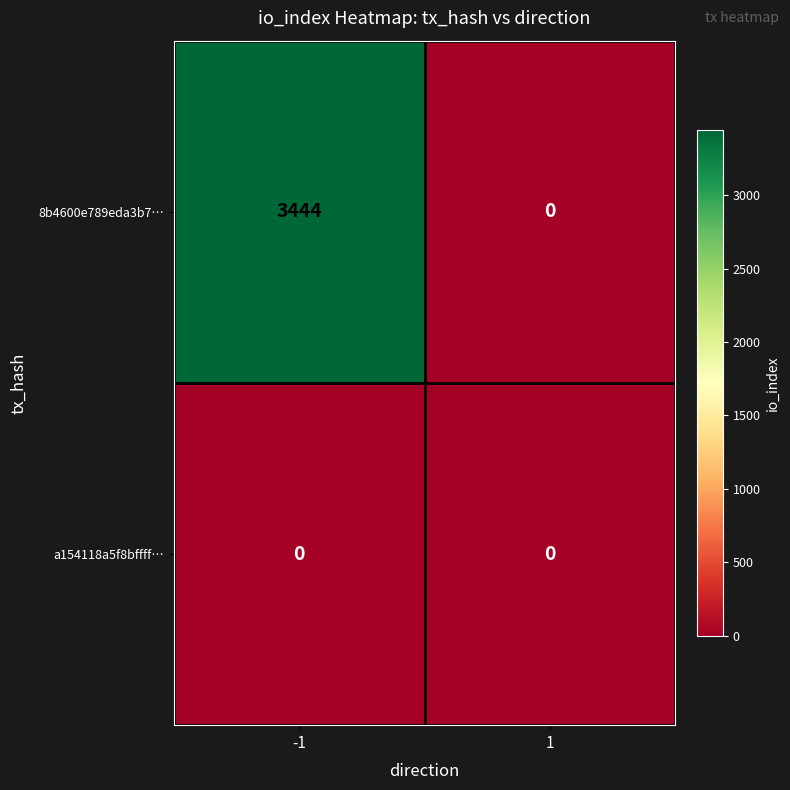

Reading left to right, list all the values displayed in this chart.

8b4600e789eda3b7…: 3444	0
a154118a5f8bffff…: 0	0